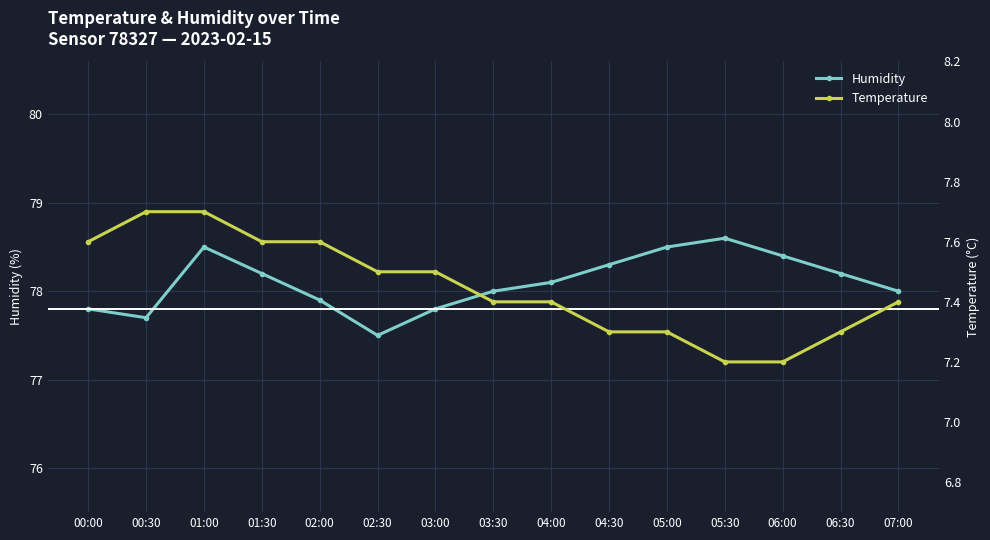

Is it true that Humidity equals 135.0 at 05:00?

False